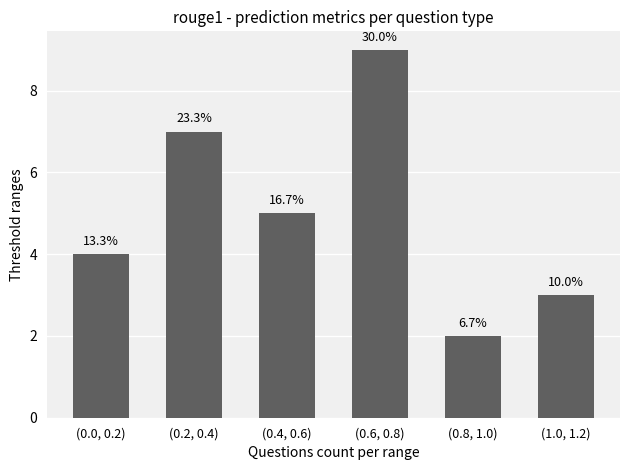

Are the bars grouped side by side (vs. stacked)?

No